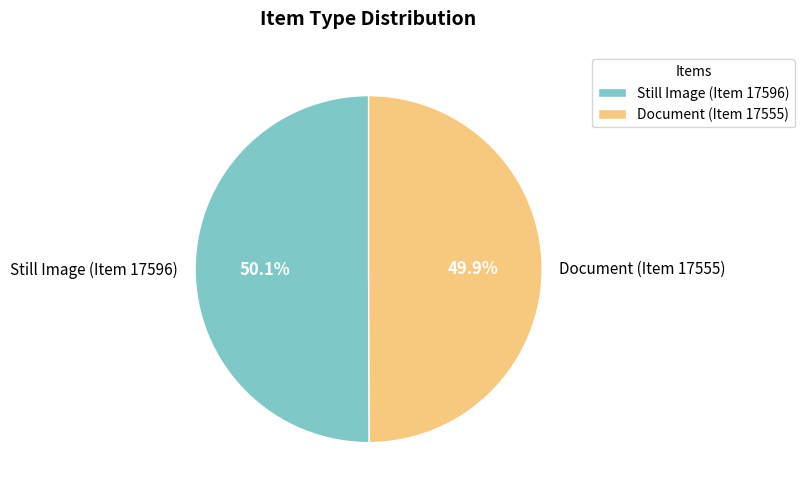

Does any single category account for the majority?

Yes